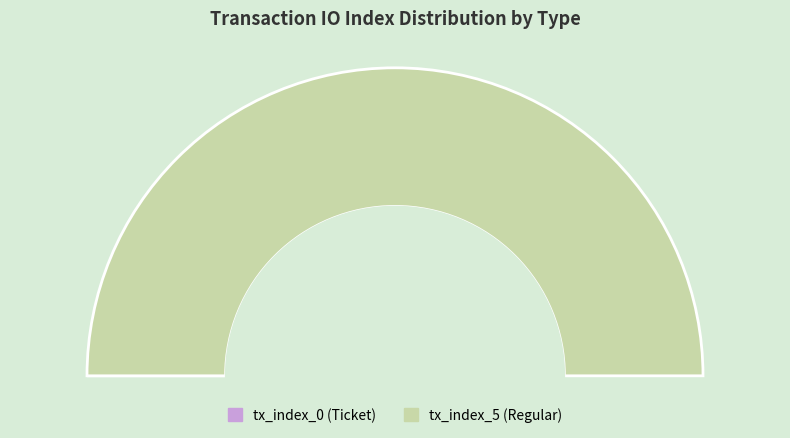

Is it true that tx_index_0 (Ticket) is 7% of the pie?

False